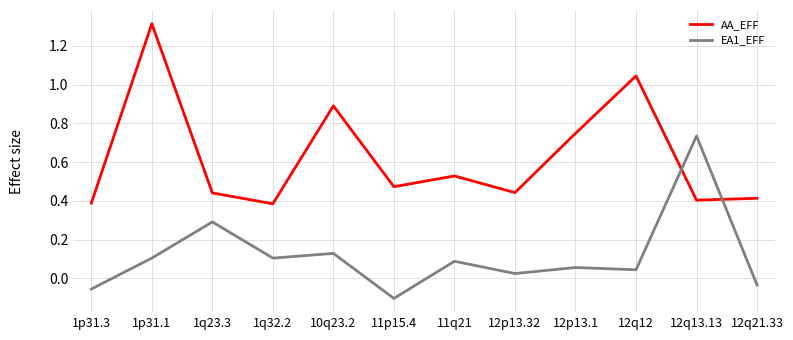

How many lines are shown in the chart?

2